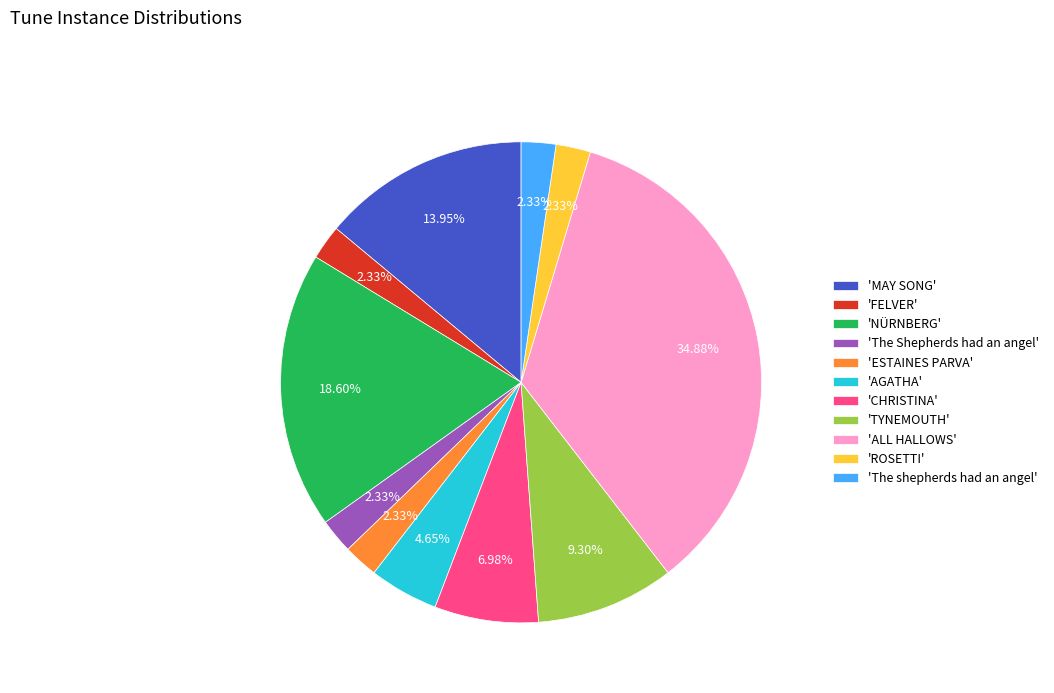

Which has a higher value, 'NÜRNBERG' or 'The Shepherds had an angel'?

'NÜRNBERG'